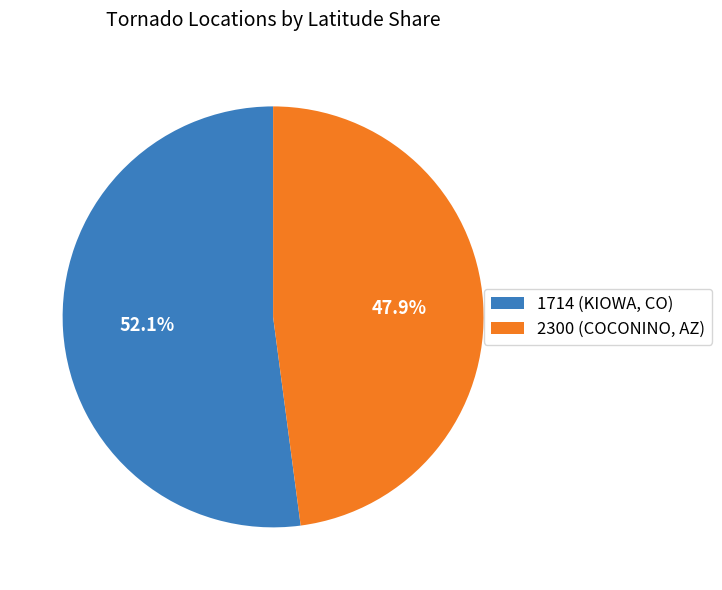

Rank the categories by value from highest to lowest.

1714 (KIOWA, CO), 2300 (COCONINO, AZ)